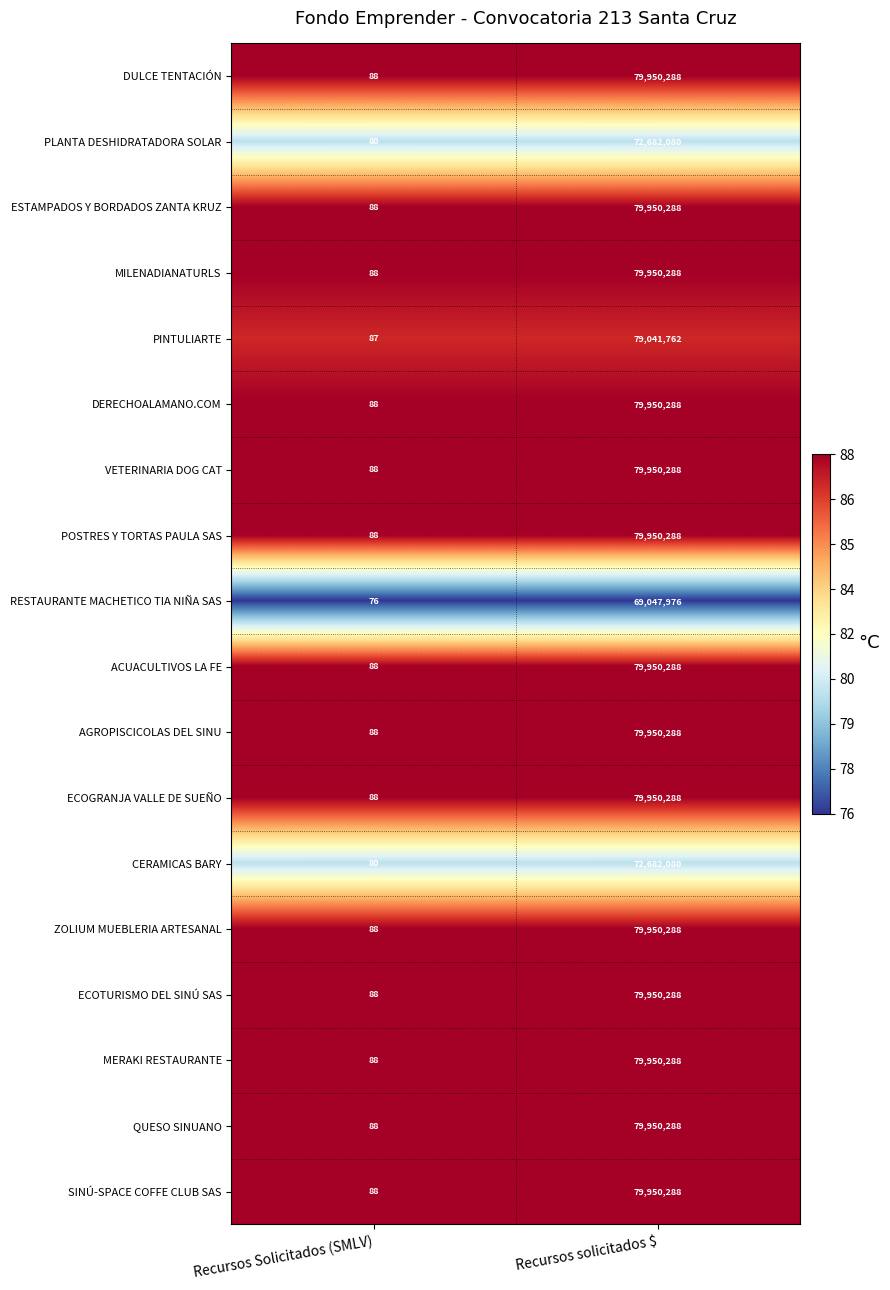

What is the difference between the highest and lowest values at Recursos solicitados $?

10902312